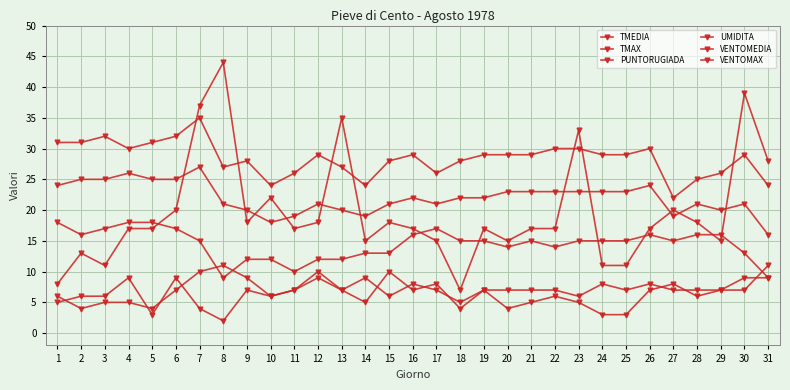

Reading left to right, extract all data points from this chart.

TMEDIA: 1=24	2=25	3=25	4=26	5=25	6=25	7=27	8=21	9=20	10=18	11=19	12=21	13=20	14=19	15=21	16=22	17=21	18=22	19=22	20=23	21=23	22=23	23=23	24=23	25=23	26=24	27=19	28=21	29=20	30=21	31=16
TMAX: 1=31	2=31	3=32	4=30	5=31	6=32	7=35	8=27	9=28	10=24	11=26	12=29	13=27	14=24	15=28	16=29	17=26	18=28	19=29	20=29	21=29	22=30	23=30	24=29	25=29	26=30	27=22	28=25	29=26	30=29	31=24
PUNTORUGIADA: 1=18	2=16	3=17	4=18	5=18	6=17	7=15	8=9	9=12	10=12	11=10	12=12	13=12	14=13	15=13	16=16	17=17	18=15	19=15	20=14	21=15	22=14	23=15	24=15	25=15	26=16	27=15	28=16	29=16	30=13	31=9
UMIDITA: 1=5	2=6	3=6	4=9	5=3	6=9	7=4	8=2	9=7	10=6	11=7	12=9	13=7	14=9	15=6	16=8	17=7	18=5	19=7	20=7	21=7	22=7	23=6	24=8	25=7	26=8	27=7	28=7	29=7	30=9	31=9
VENTOMEDIA: 1=6	2=4	3=5	4=5	5=4	6=7	7=10	8=11	9=9	10=6	11=7	12=10	13=7	14=5	15=10	16=7	17=8	18=4	19=7	20=4	21=5	22=6	23=5	24=3	25=3	26=7	27=8	28=6	29=7	30=7	31=11
VENTOMAX: 1=8	2=13	3=11	4=17	5=17	6=20	7=37	8=44	9=18	10=22	11=17	12=18	13=35	14=15	15=18	16=17	17=15	18=7	19=17	20=15	21=17	22=17	23=33	24=11	25=11	26=17	27=20	28=18	29=15	30=39	31=28